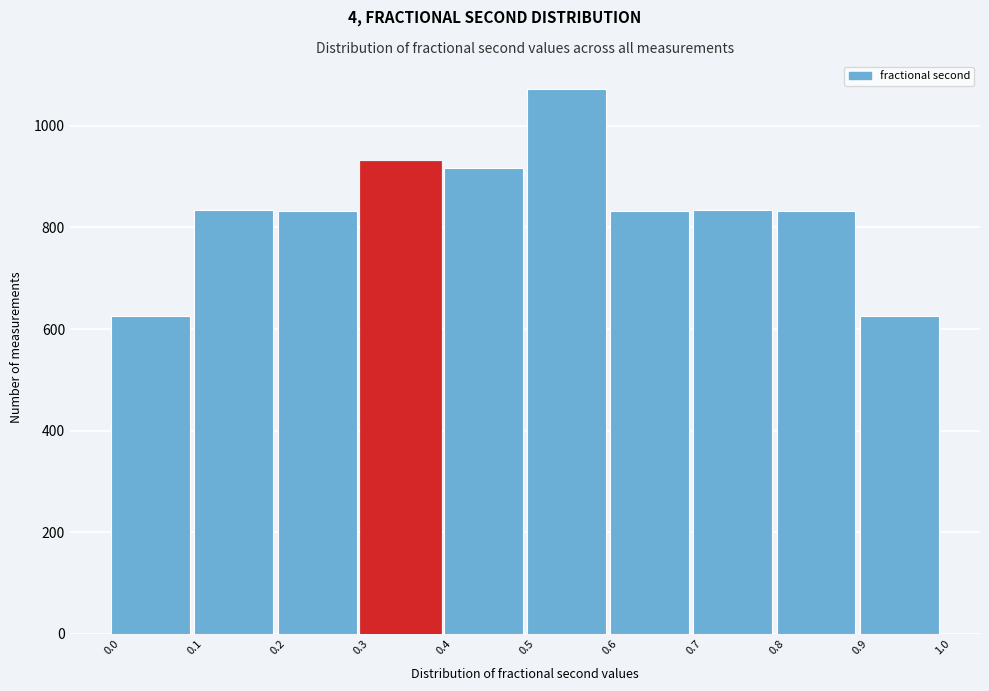

Over which range of the x-axis is the bar tallest?

0.5 to 0.6